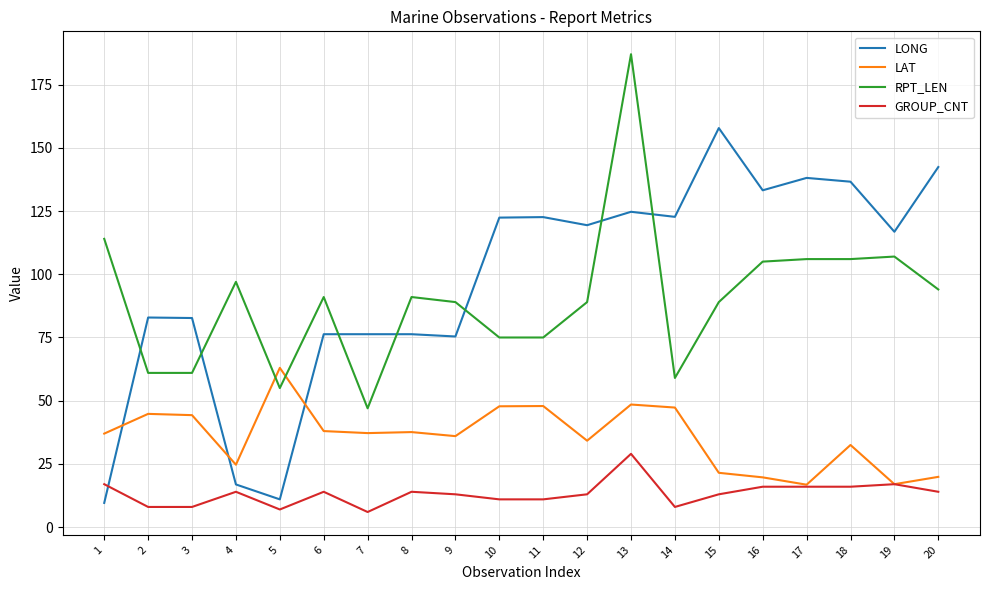

Which series ends up on top after the final intersection of RPT_LEN and LAT?

RPT_LEN